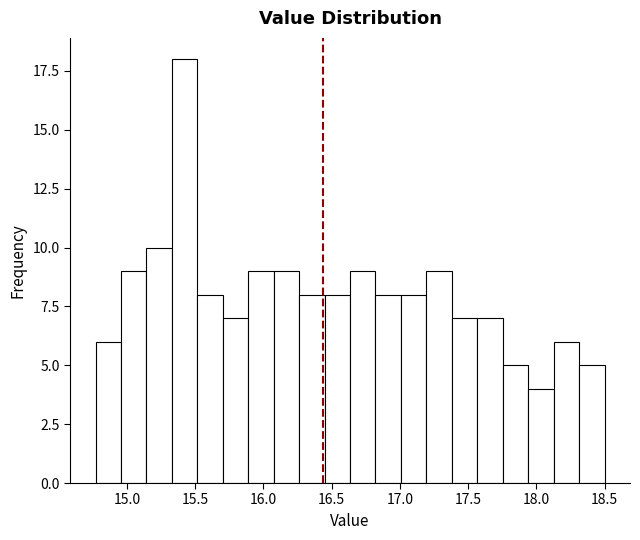

Around what value on the x-axis is the tallest bar? Give the approximate position of its centre, as read against the axis.

15.40